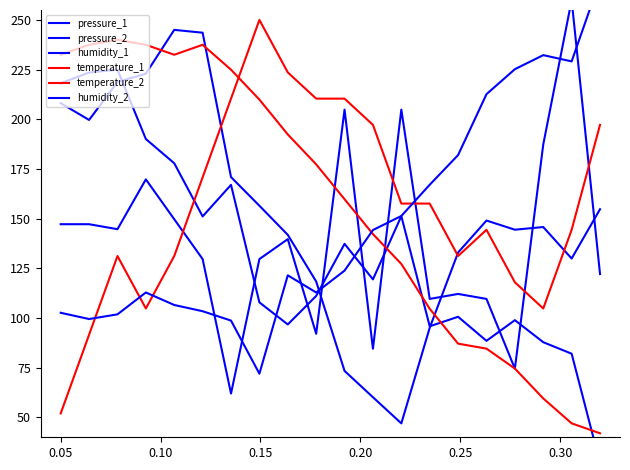

How many times do pressure_2 and temperature_2 cross each other?

4